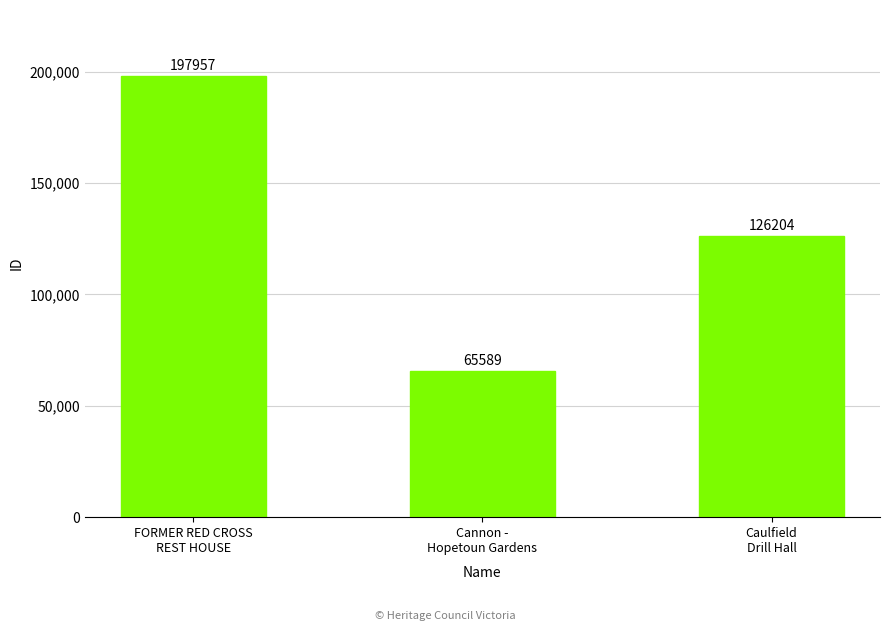

What is the ratio of the value at Cannon -
Hopetoun Gardens to the value at Caulfield
Drill Hall?

0.5